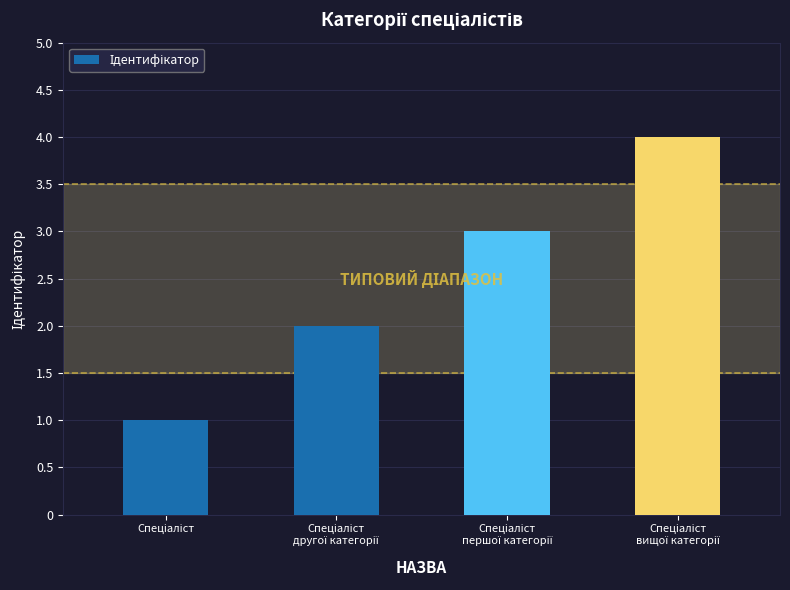

What is the greatest value displayed?

4